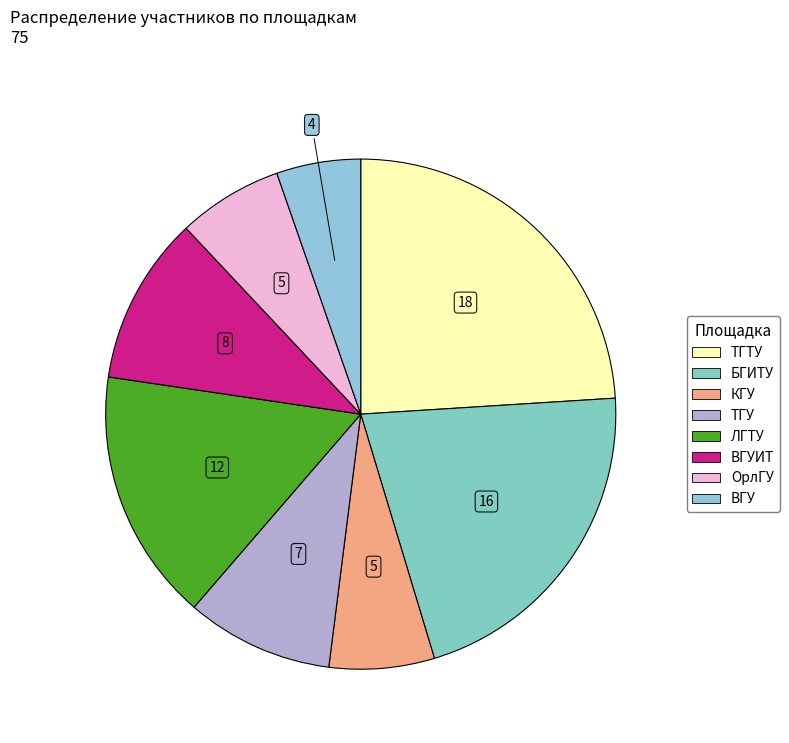

How many segments does this pie chart have?

8